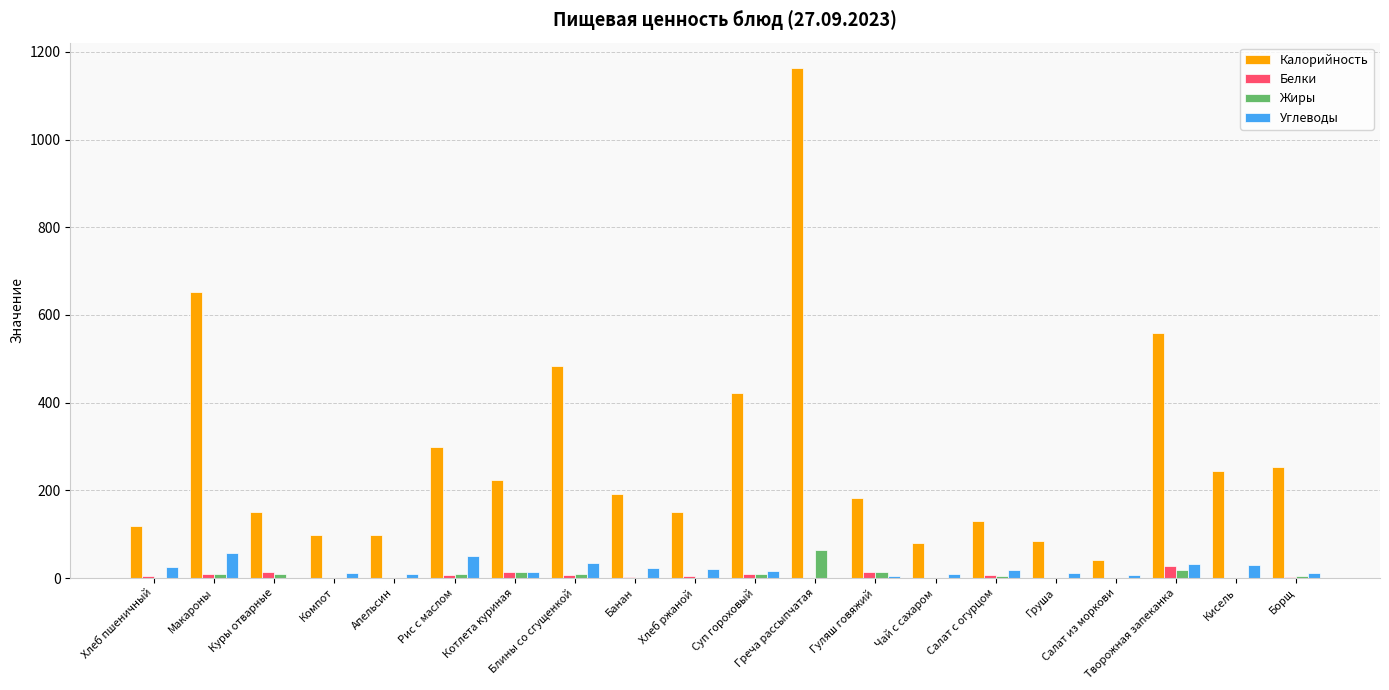

Which series has the largest total across all categories?

Калорийность